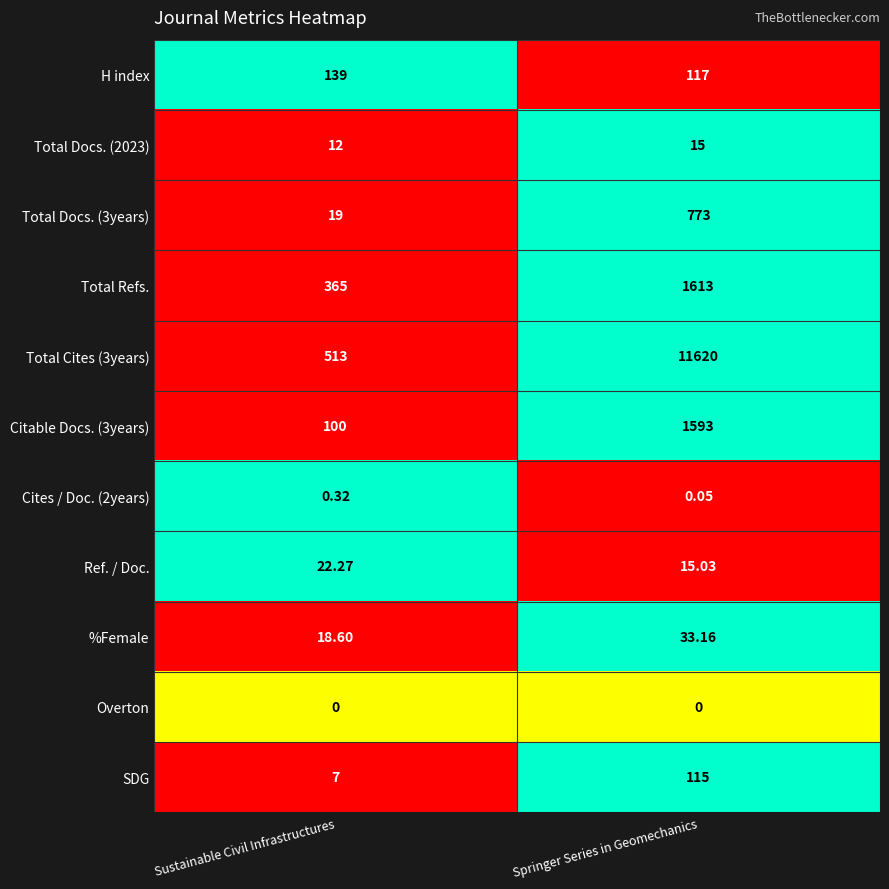

List the labels in order of Citable Docs. (3years) value, largest first.

Springer Series in Geomechanics, Sustainable Civil Infrastructures